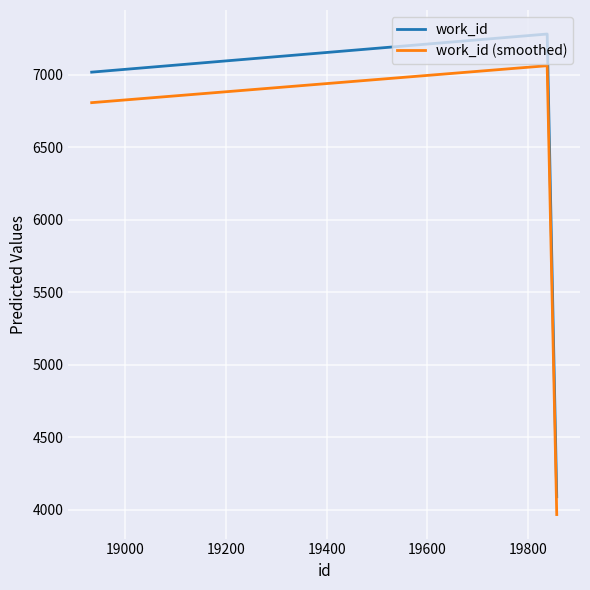

At how many categories does at least one series exceed 4040?

3